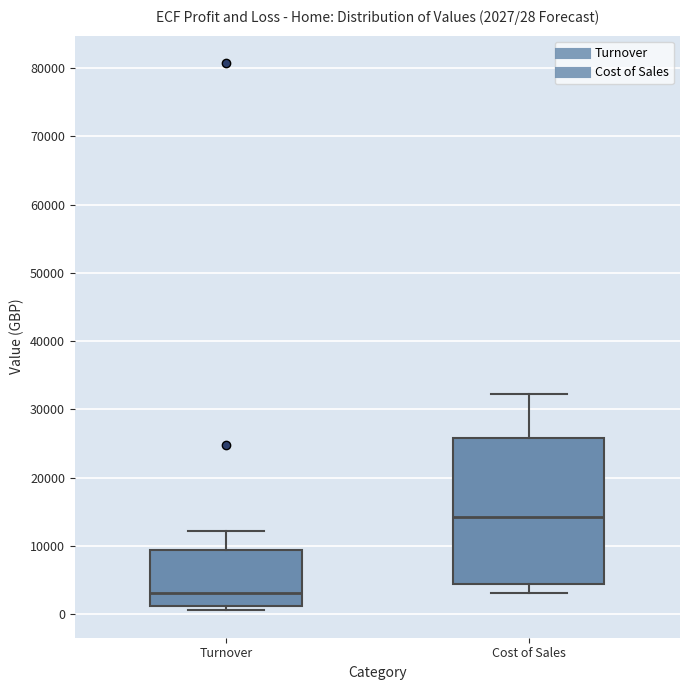

Which box has the highest median line?

Cost of Sales